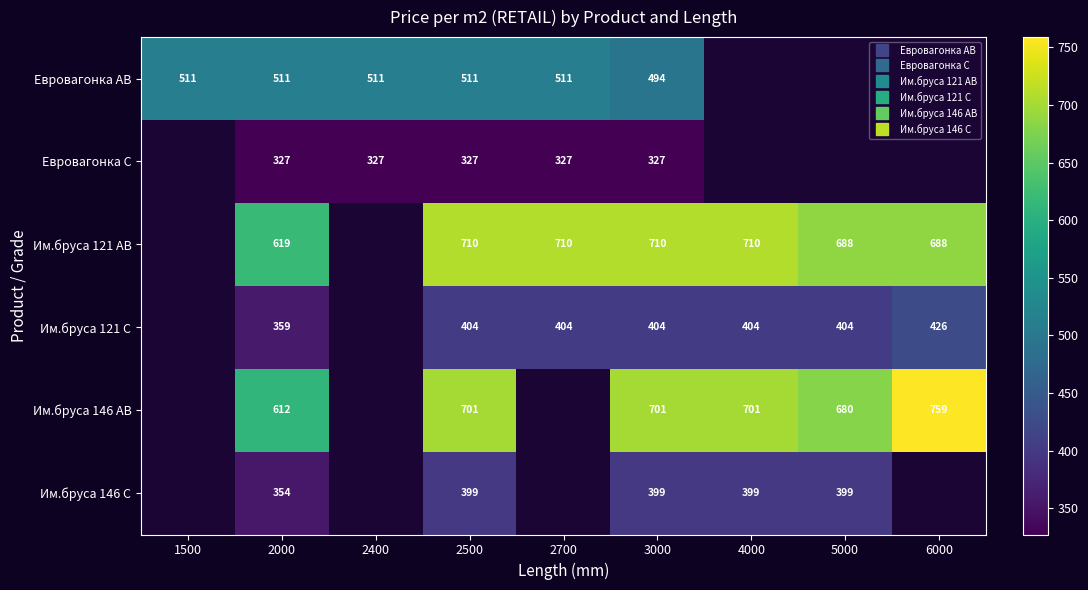

At which category is the sum across all series the highest?

2500